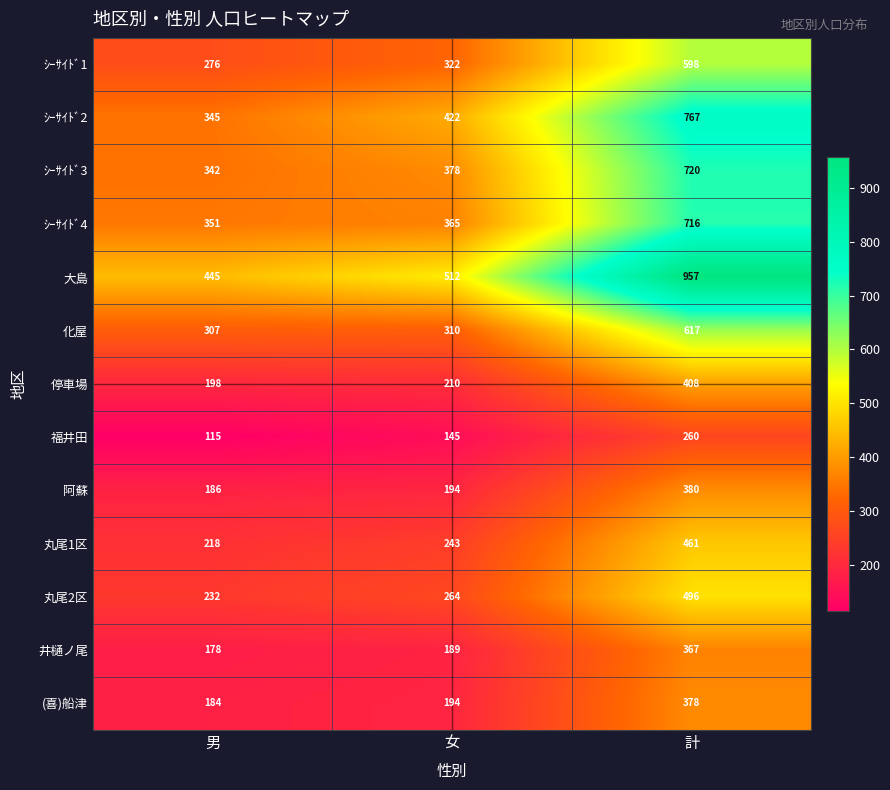

At which label is ｼｰｻｲﾄﾞ4 closest to 533?

女